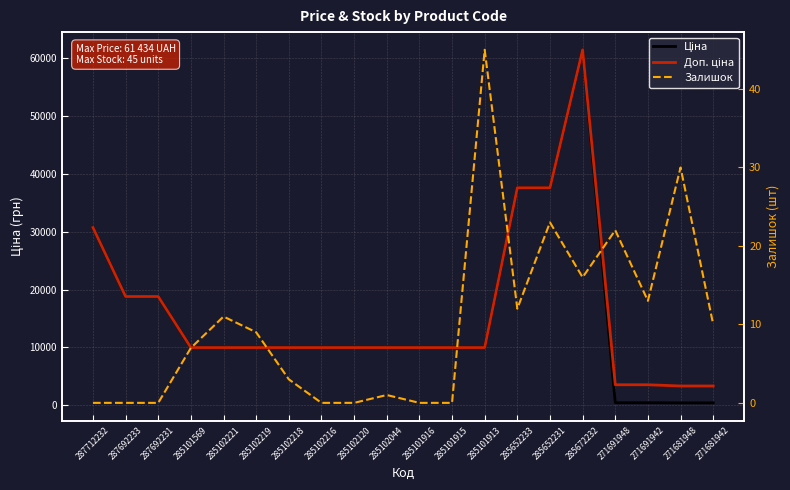

True or false: Ціна and Залишок cross at least once.

False